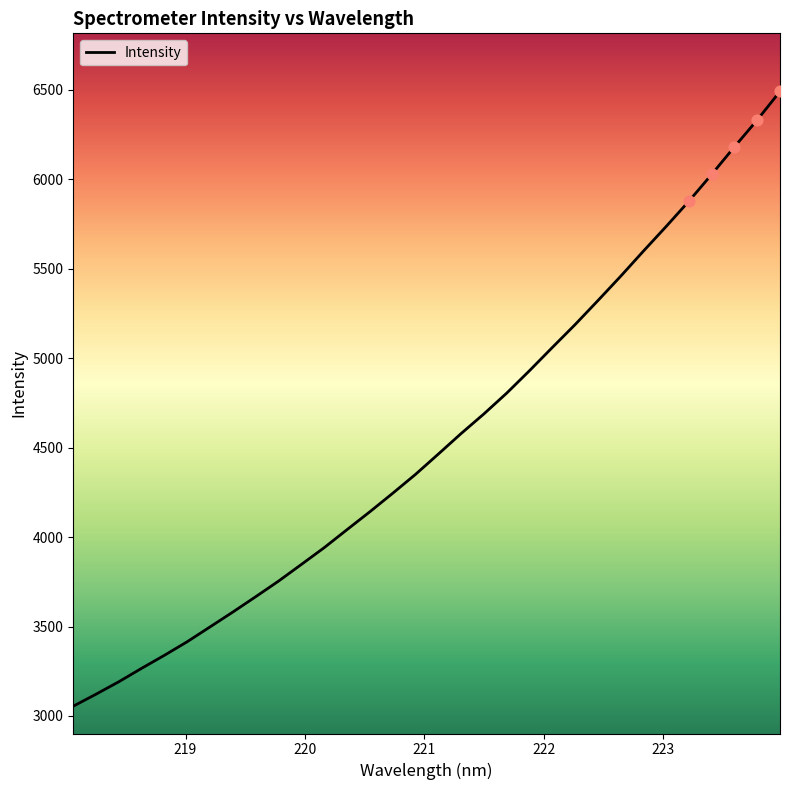

What is the greatest value displayed?

6491.5